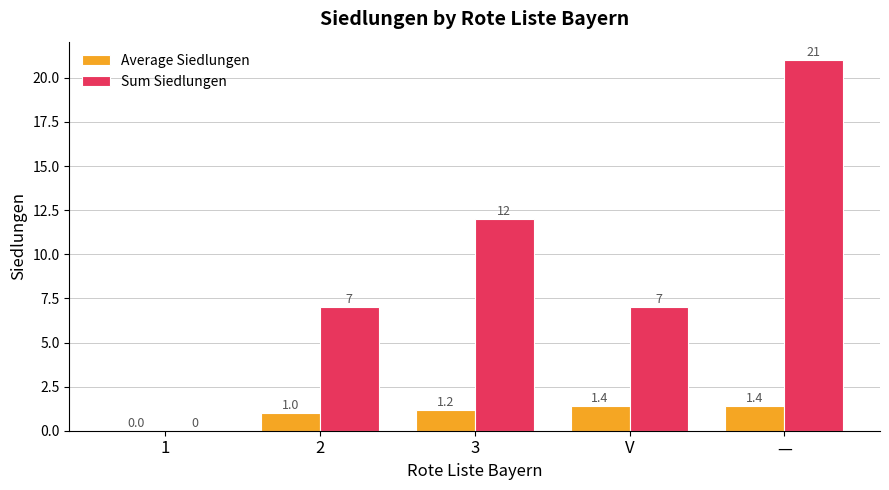

True or false: Sum Siedlungen has a value of 11.0 at V.

False